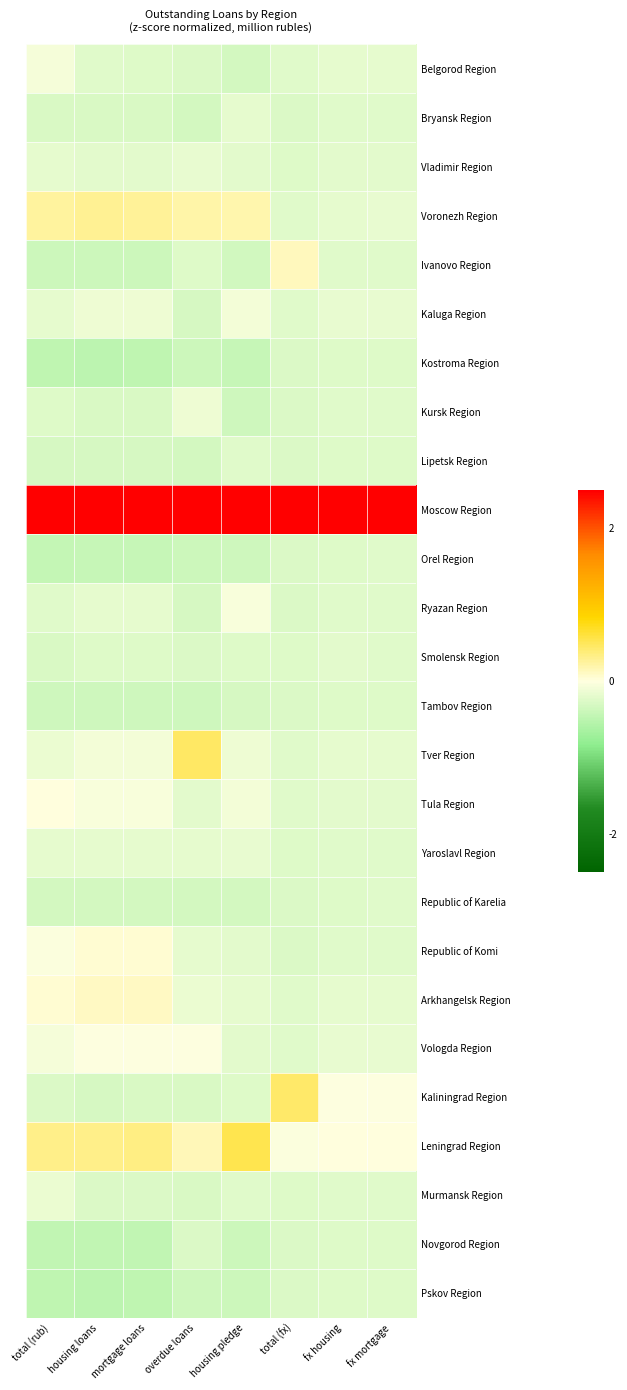

Rank the series at total (rub) from highest to lowest value.

Moscow Region, Leningrad Region, Voronezh Region, Arkhangelsk Region, Tula Region, Republic of Komi, Vologda Region, Belgorod Region, Murmansk Region, Tver Region, Kaluga Region, Yaroslavl Region, Vladimir Region, Ryazan Region, Kursk Region, Kaliningrad Region, Bryansk Region, Smolensk Region, Lipetsk Region, Republic of Karelia, Tambov Region, Ivanovo Region, Orel Region, Novgorod Region, Pskov Region, Kostroma Region